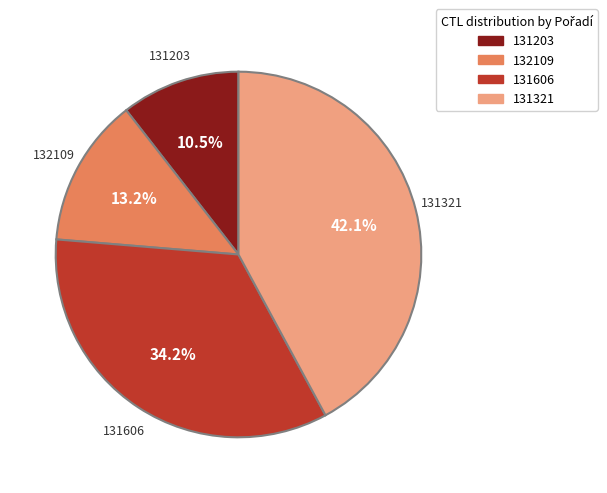

Between 132109 and 131203, which is larger?

132109